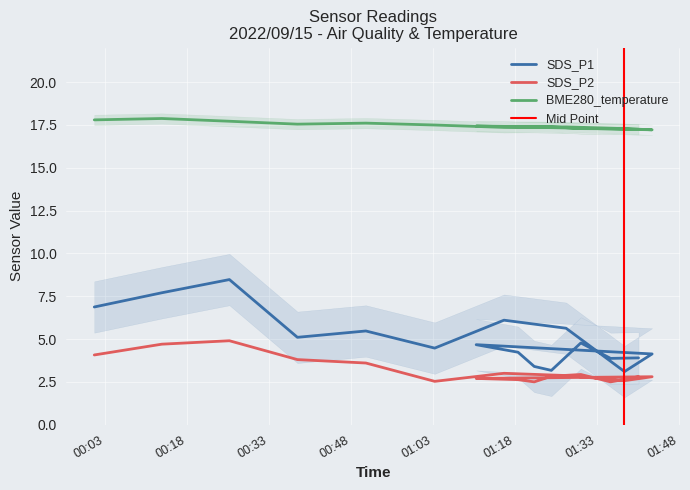

The BME280_temperature series shows 11.3 at 2022/09/15 01:35:26. True or false?

False